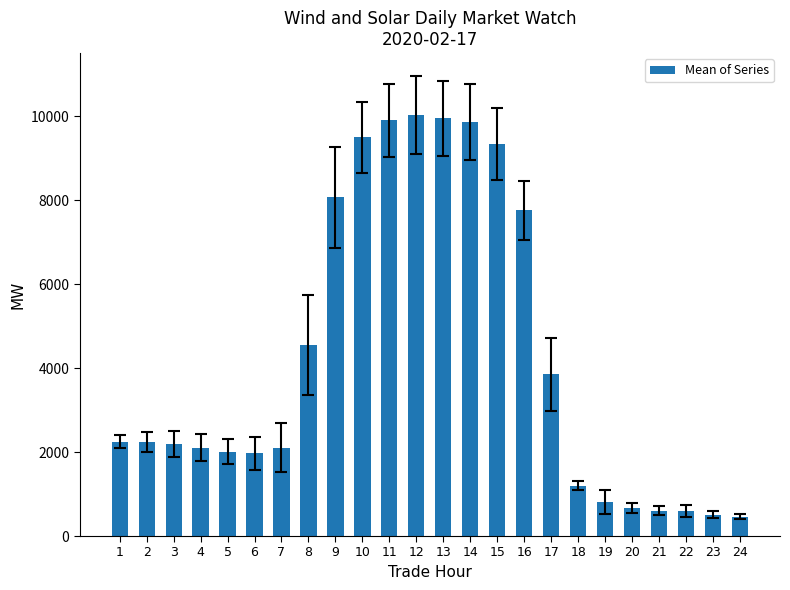

Are the bars horizontal?

No